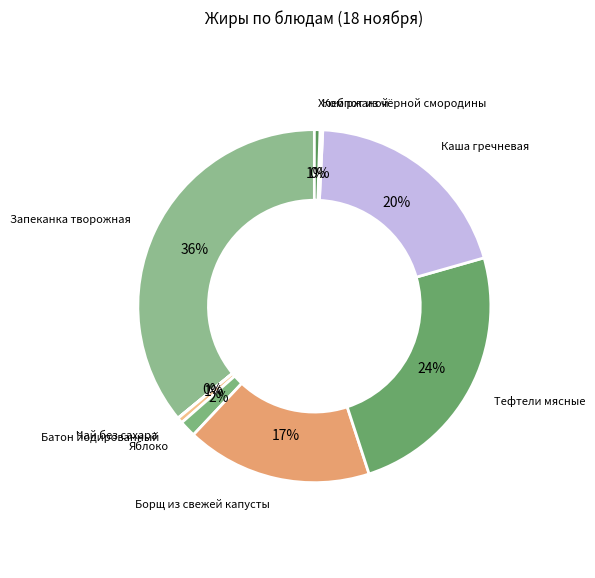

Which slice is the largest?

Запеканка творожная